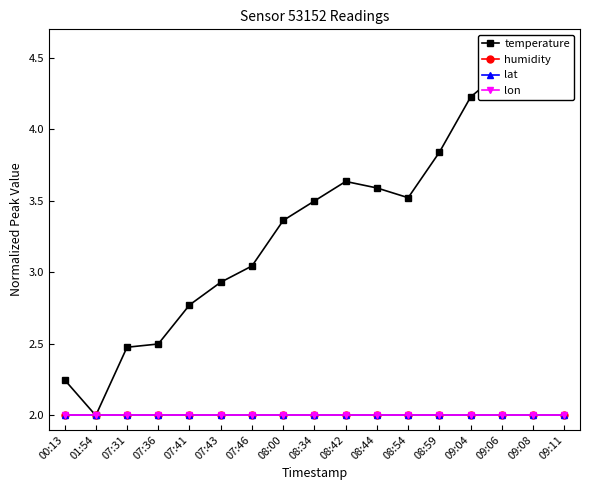

The humidity series shows 2.0 at 08:00. True or false?

True